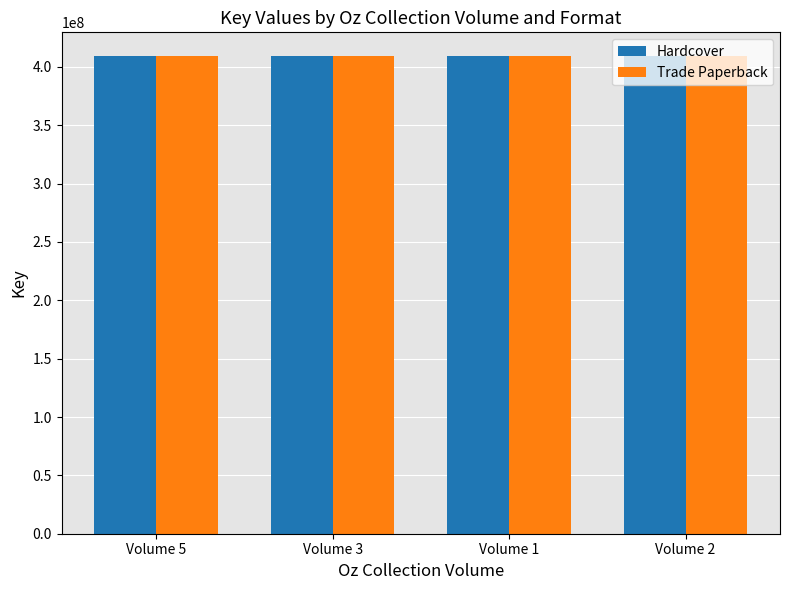

Count the number of data series in this chart.

2